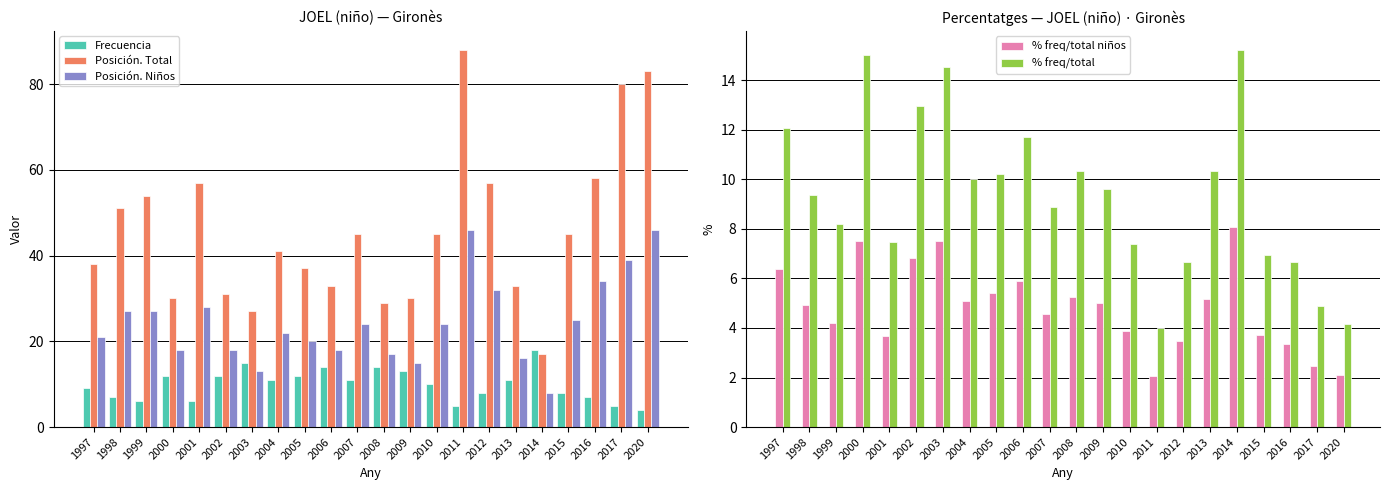

At which category is the sum across all series the highest?

2011